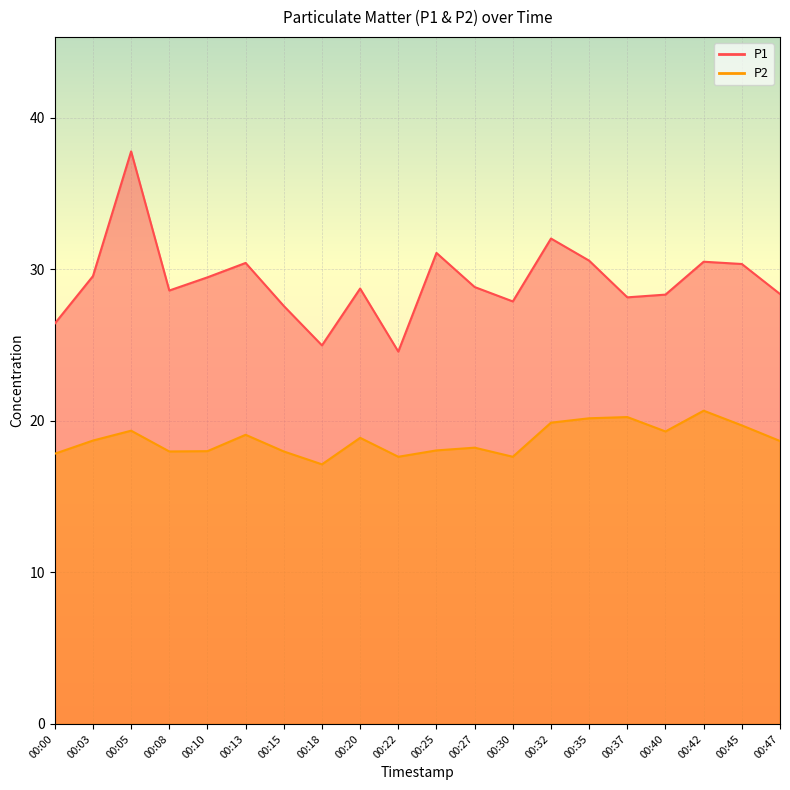

True or false: P1 has more than 1 points higher than both neighbors.

True